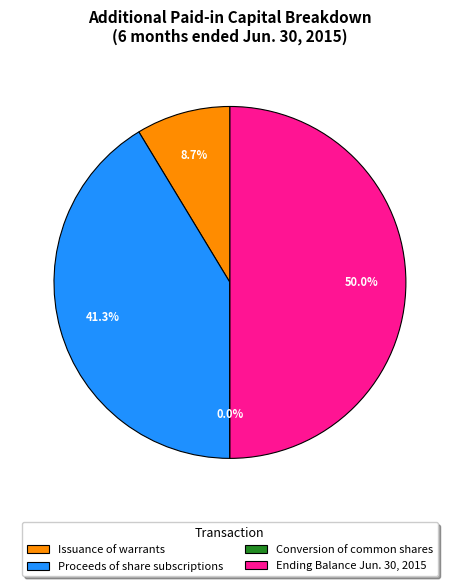

What is the total percentage of Ending Balance Jun. 30, 2015 and Issuance of warrants?

58.7%